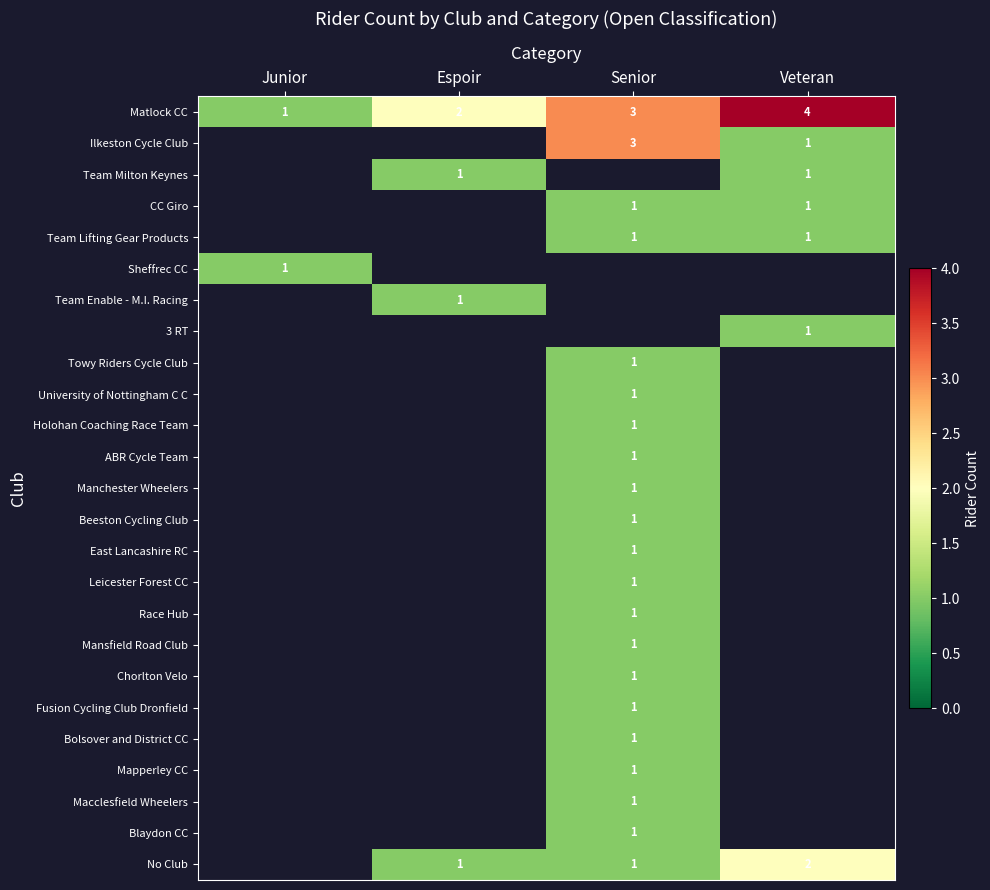

Which series has the largest total across all categories?

Matlock CC